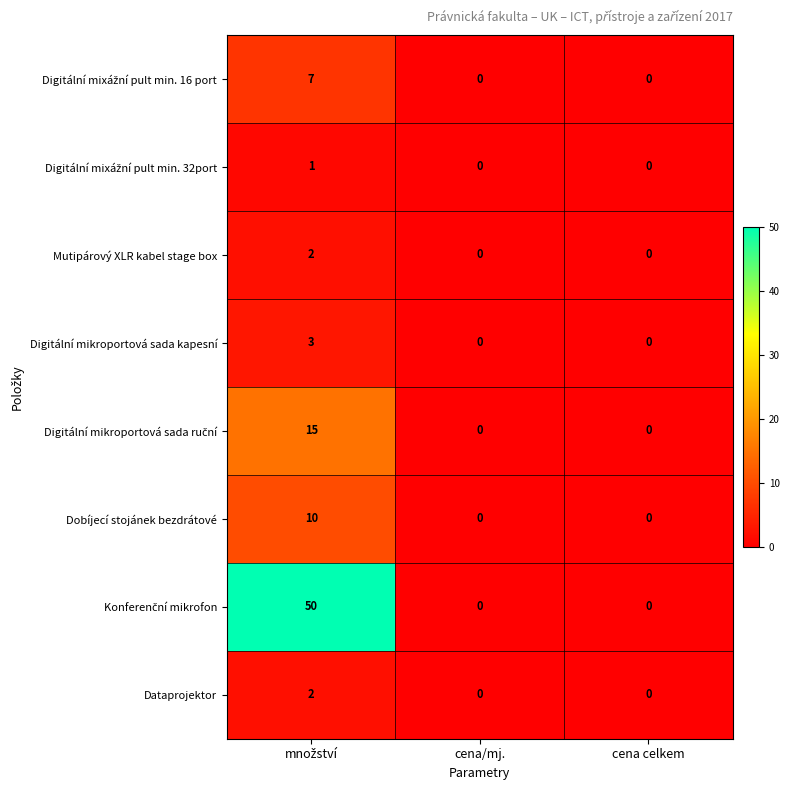

What is the maximum value shown in the chart?

50